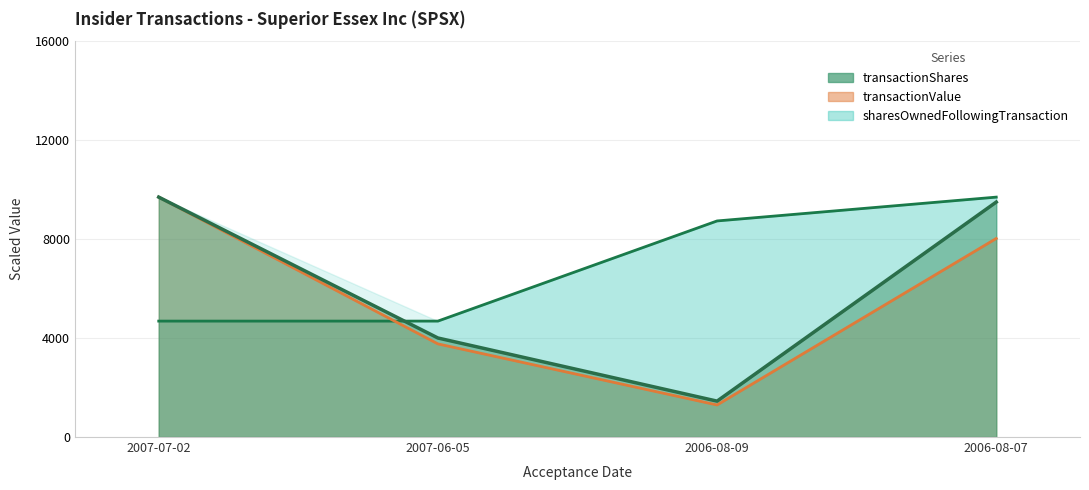

Where is sharesOwnedFollowingTransaction nearest to the value 7191?

2006-08-09